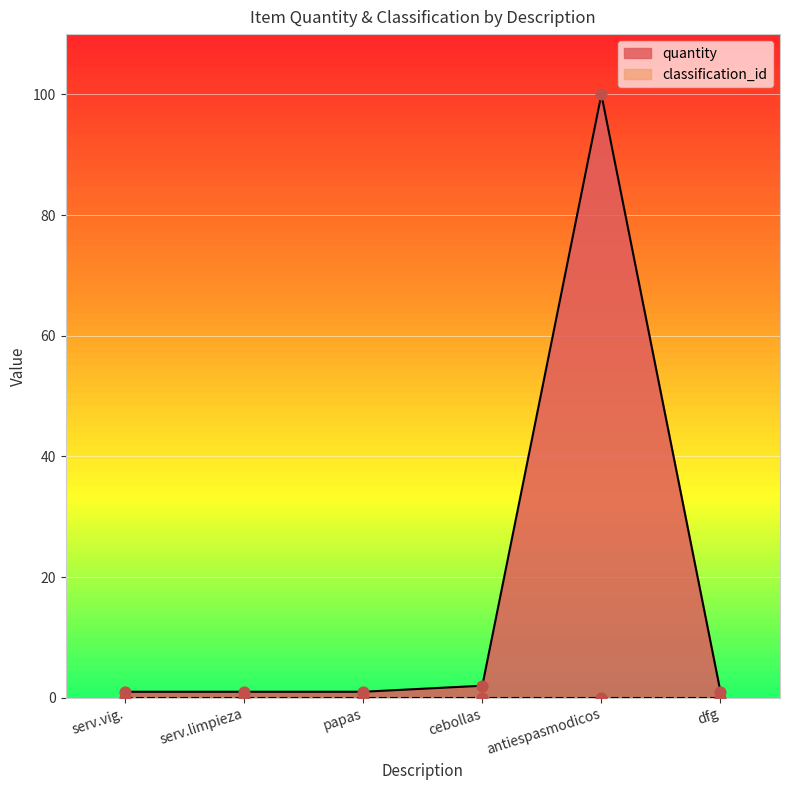

What is the highest value of the quantity series?

100